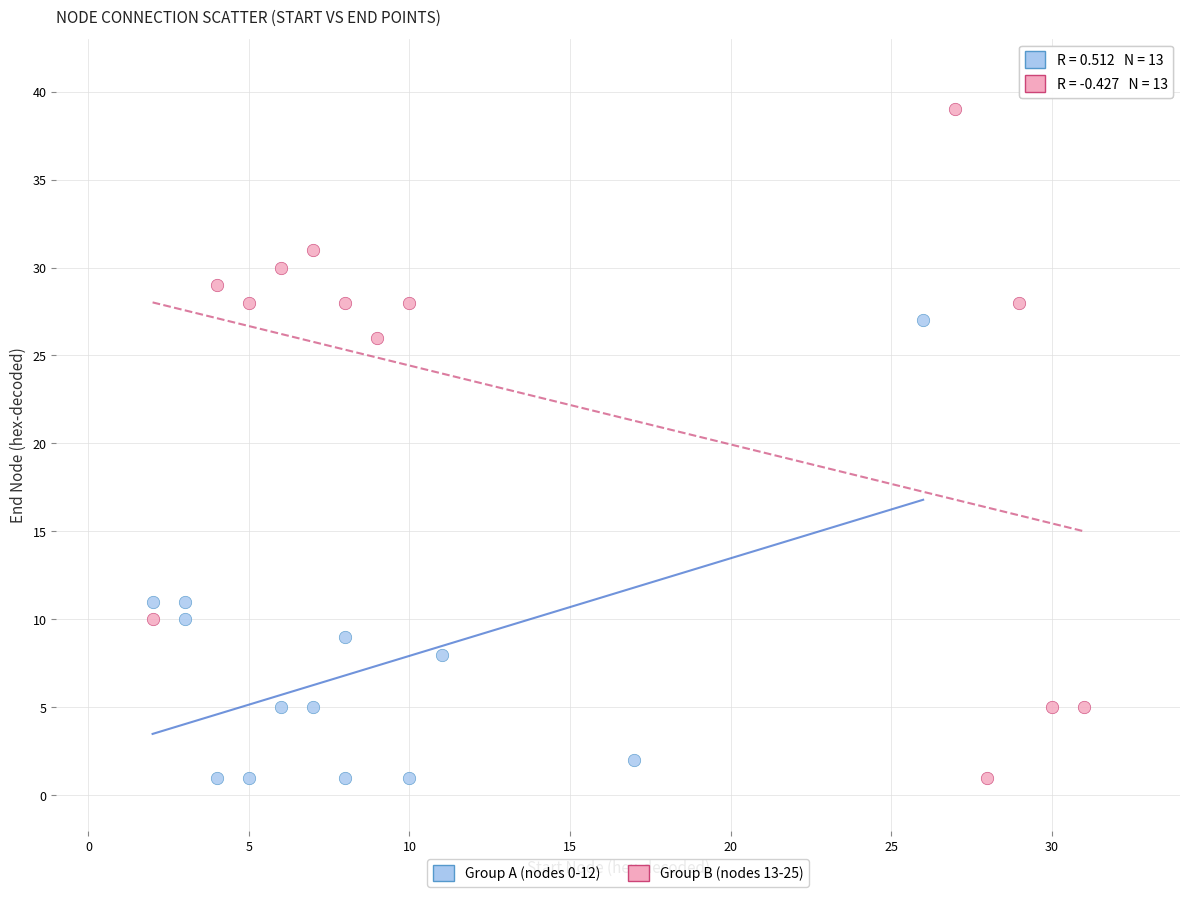

Which series has the widest spread of Y values?

Group B (nodes 13-25)